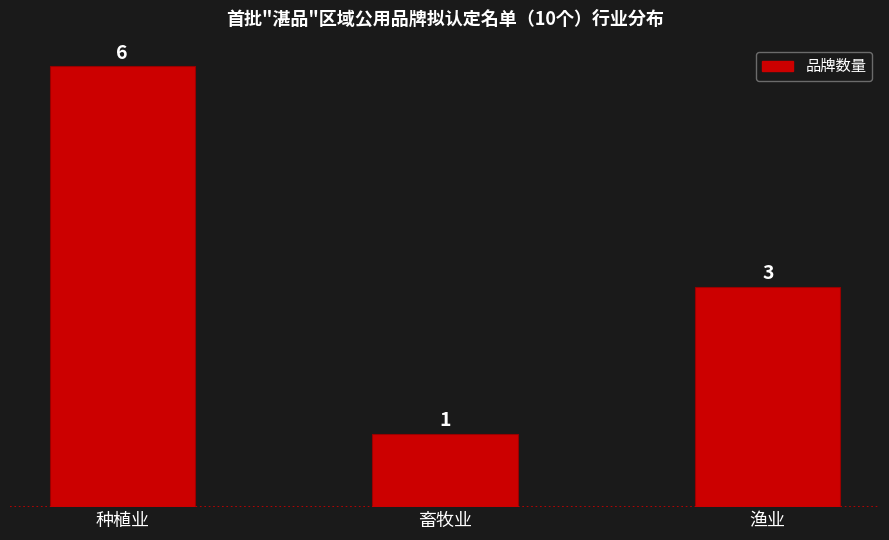

How many bars are there in total?

3